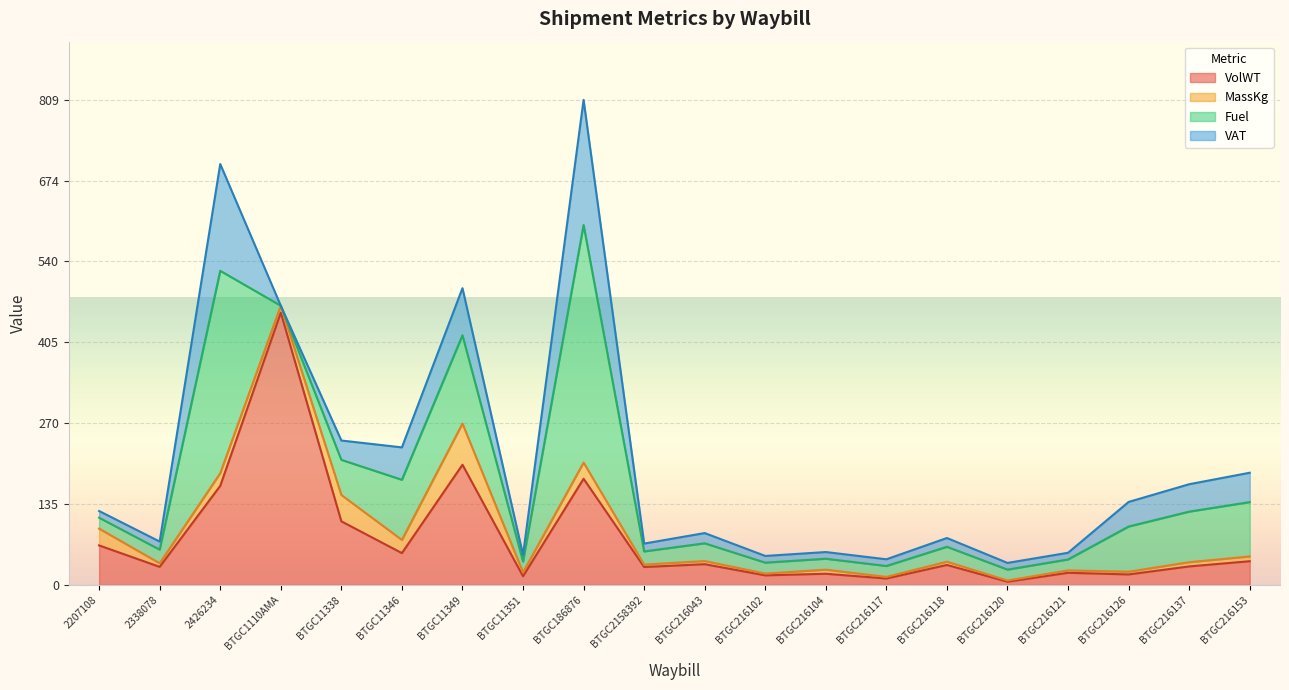

Reading left to right, what are all the values shown in this chart?

VolWT: 65.9	30.1	165.3	454.3	106.1	53.0	200.5	14.4	177.1	29.8	34.5	15.9	18.6	10.7	33.3	5.3	20.2	17.5	30.8	39.5
MassKg: 28.0	6.0	21.0	11.5	44.0	22.0	68.7	6.3	27.0	4.0	5.2	3.0	6.8	2.6	5.4	2.0	4.0	4.5	7.0	8.0
Fuel: 18.2	22.7	337.8	0.0	58.6	100.4	147.3	18.2	396.5	22.0	29.6	18.2	18.2	18.2	24.9	18.2	18.2	75.4	84.4	90.7
VAT: 11.2	13.5	178.2	0.0	32.2	54.1	78.6	11.2	208.8	13.1	17.1	11.2	11.2	11.2	14.7	11.2	11.2	41.0	45.7	49.0